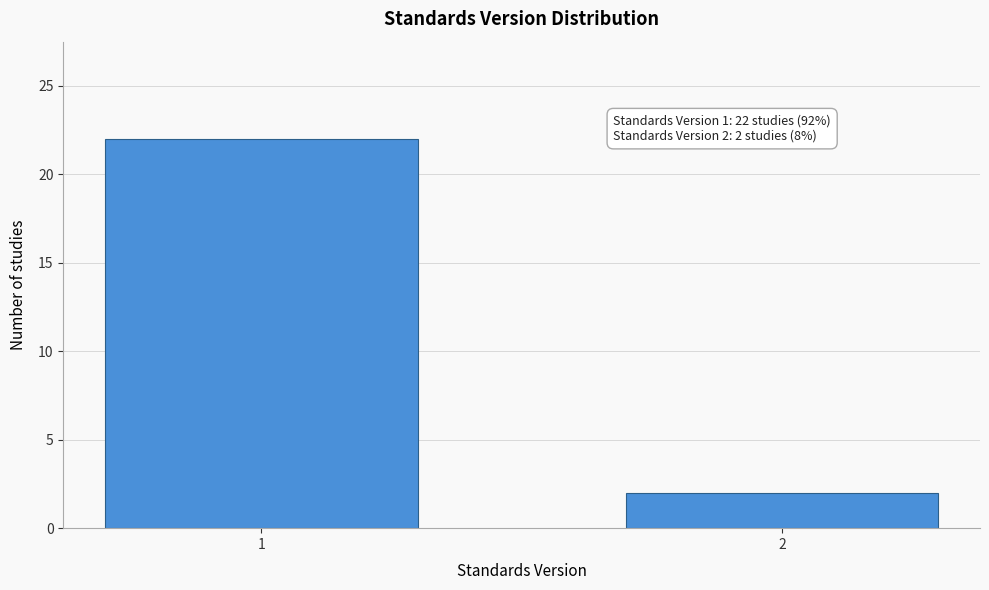

Reading left to right, extract all data points from this chart.

1=22	2=2